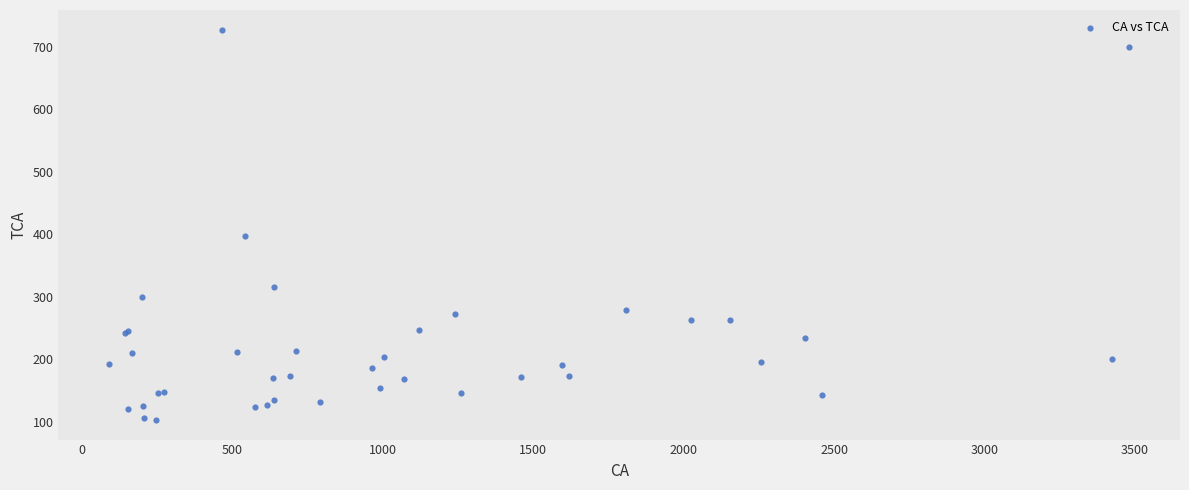

What Y value in the scatter plot is closest to 415?

396.8